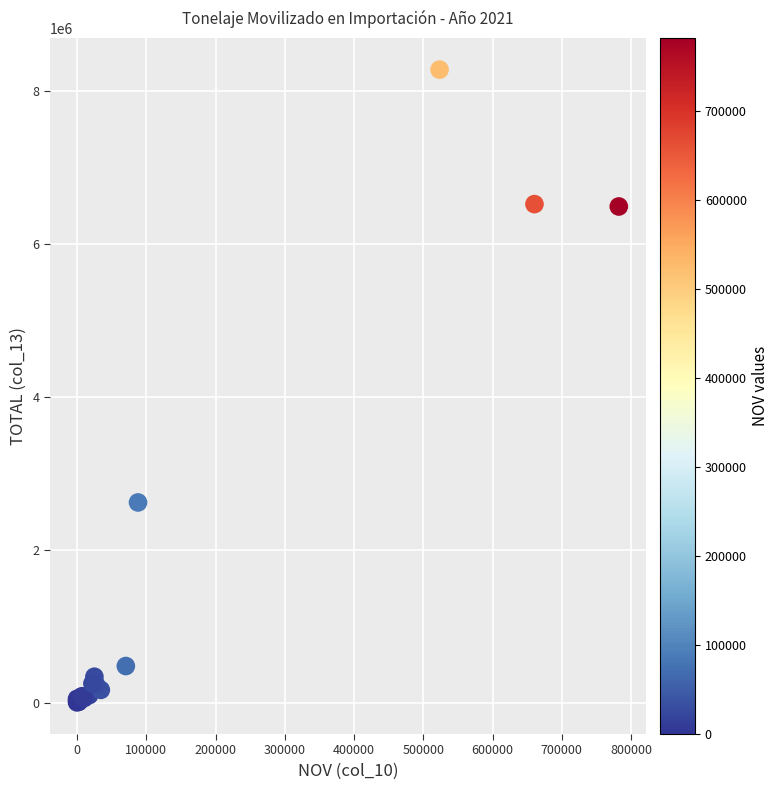

What Y value in the scatter plot is closest to 4139051?

2616985.2